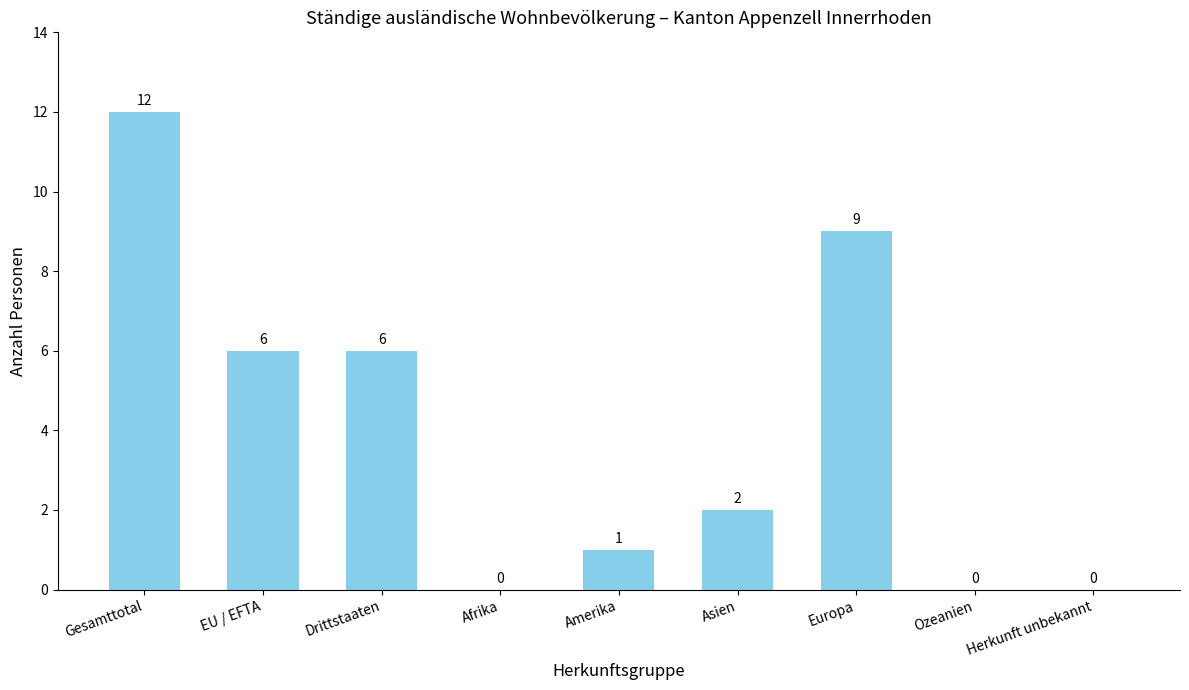

What is the greatest value displayed?

12